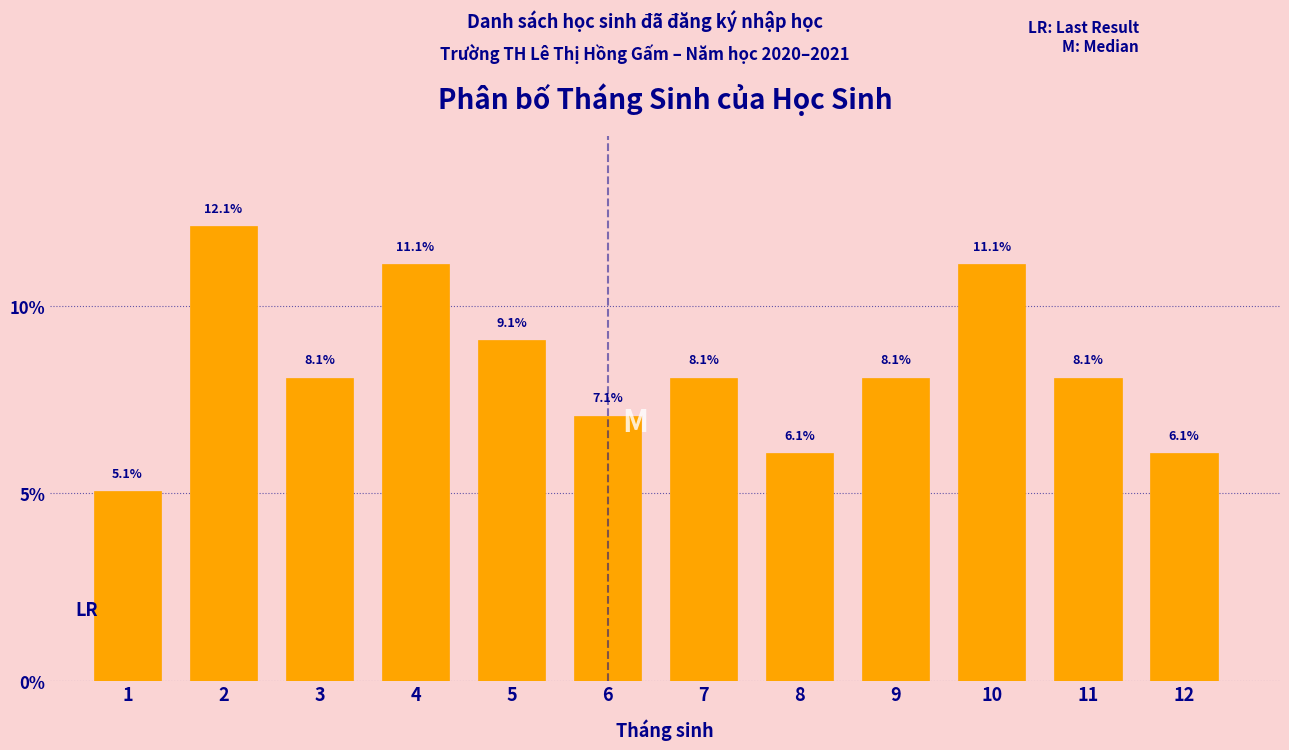

Reading left to right, list all the values displayed in this chart.

1=5.1	2=12.1	3=8.1	4=11.1	5=9.1	6=7.1	7=8.1	8=6.1	9=8.1	10=11.1	11=8.1	12=6.1